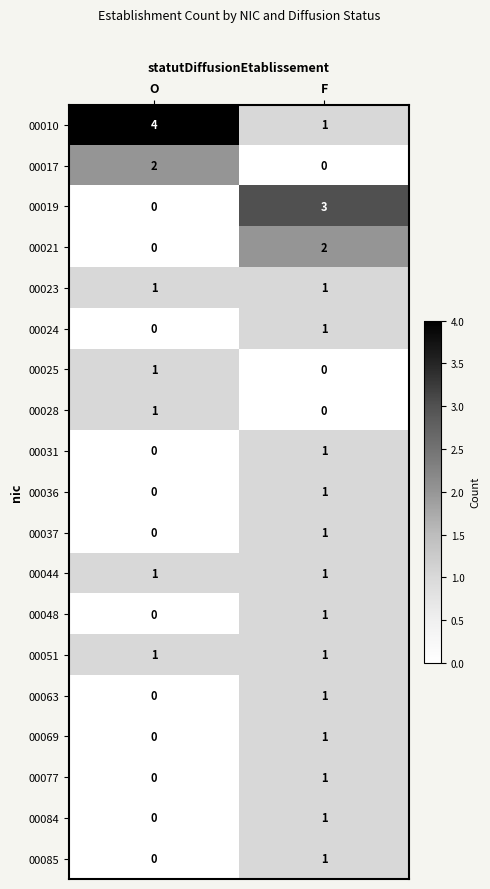

How many distinct data groups are displayed?

19